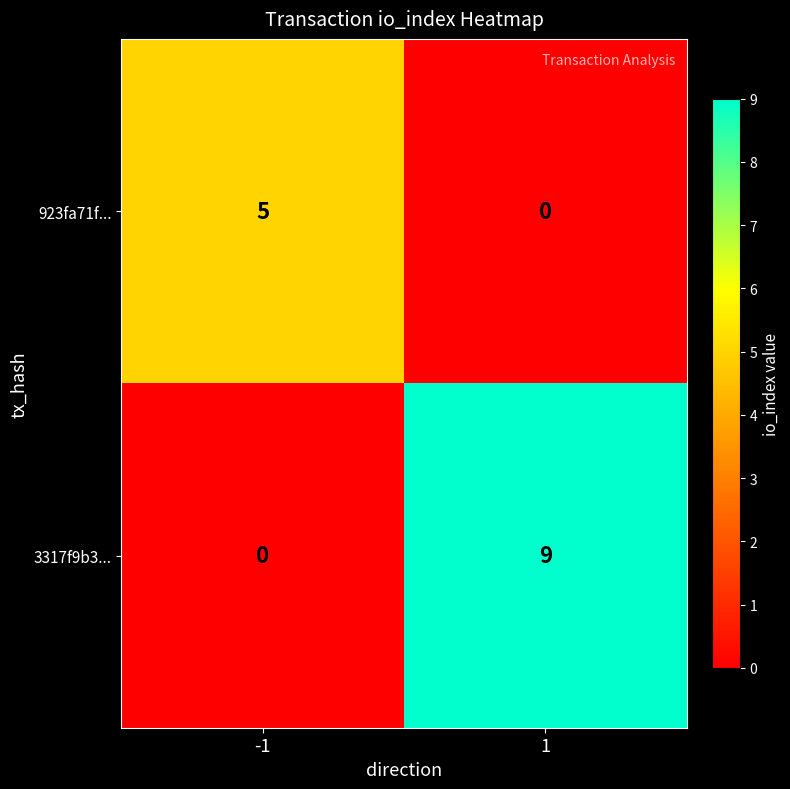

Read the 923fa71f... value at -1.

5